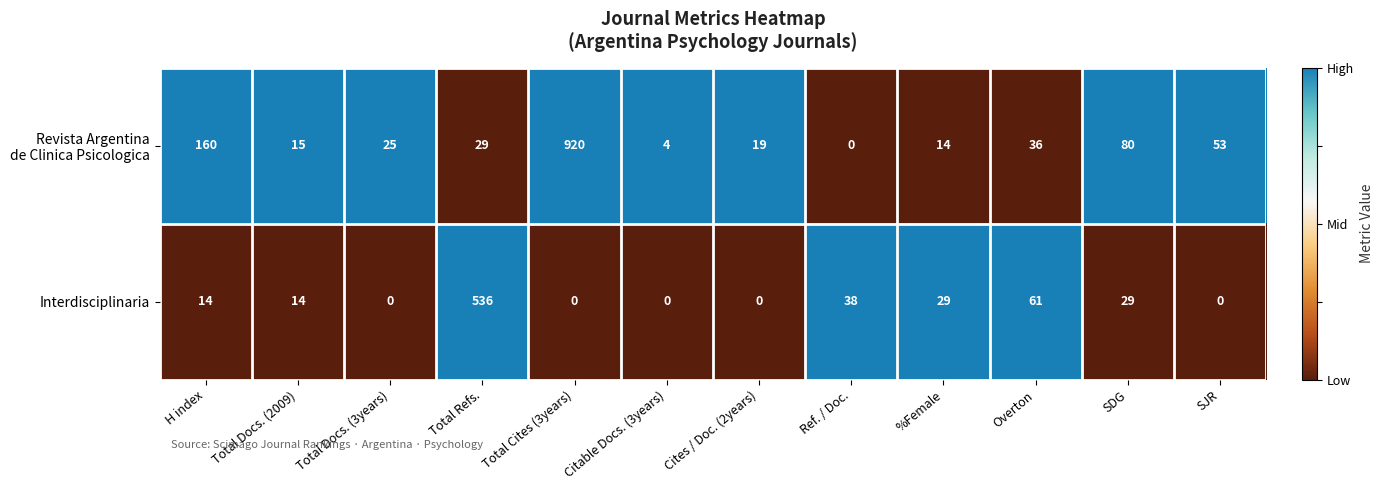

What is the maximum value shown in the chart?

920